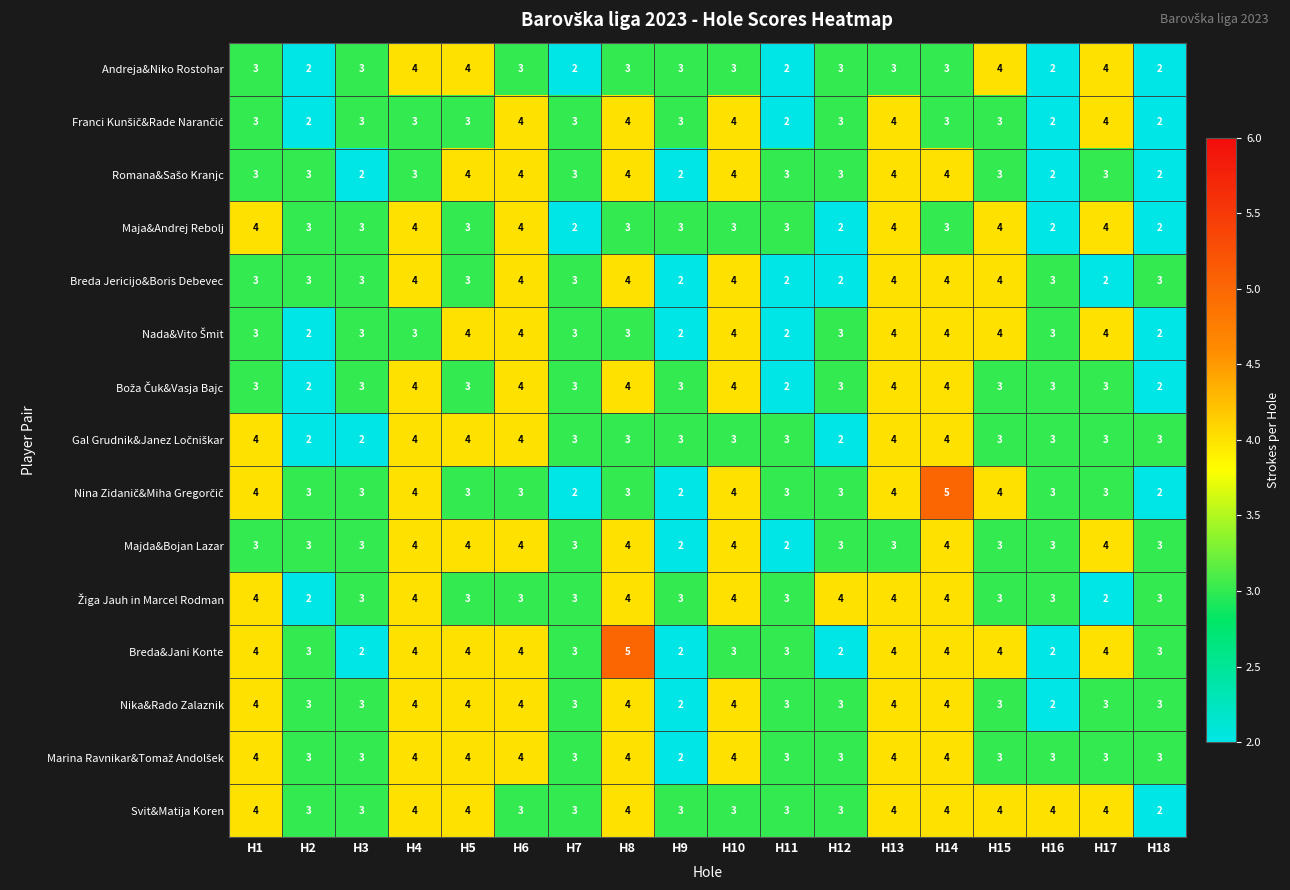

Is it true that Breda Jericijo&Boris Debevec equals 3 at H5?

True